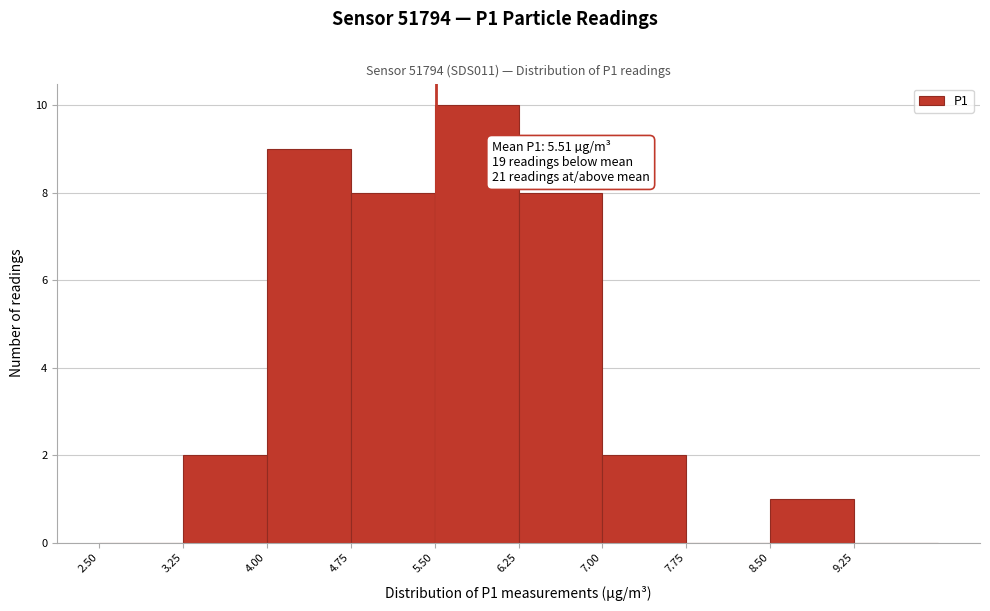

Over which range of the x-axis is the bar tallest?

5.50 to 6.25